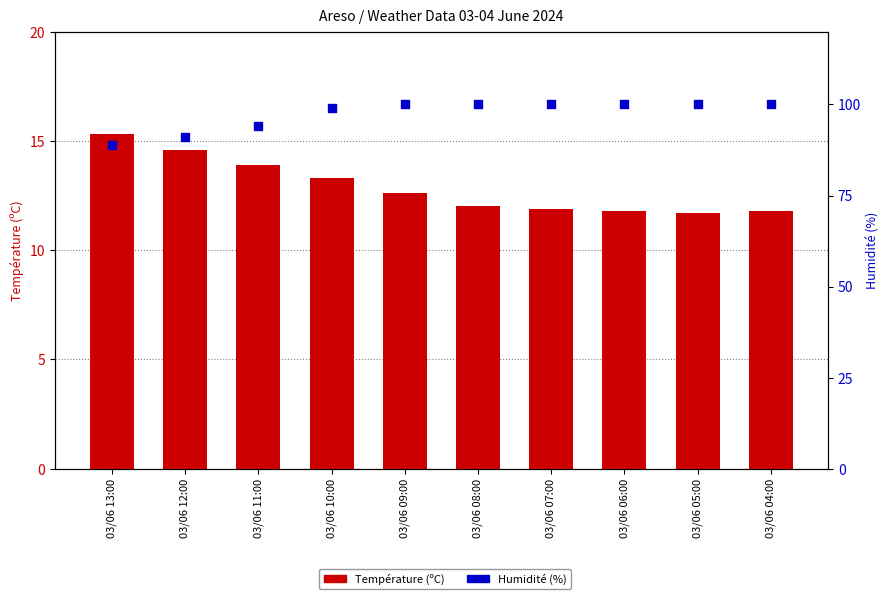

Is the value of Humidité (%) at 03/06 08:00 greater than the value of Température (ºC) at 03/06 05:00?

Yes